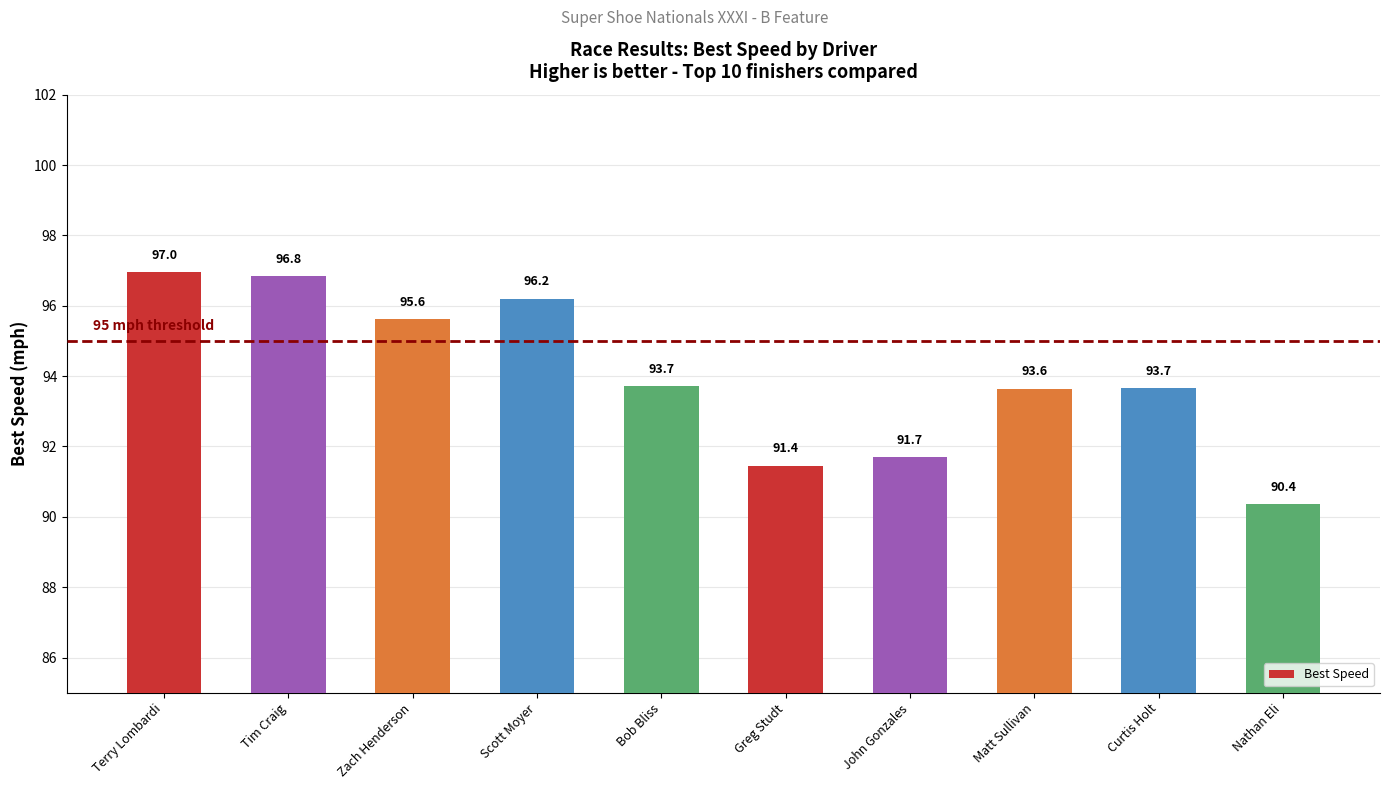

Reading right to left, transcribe all the data shown in this chart.

90.4	93.7	93.6	91.7	91.4	93.7	96.2	95.6	96.8	97.0